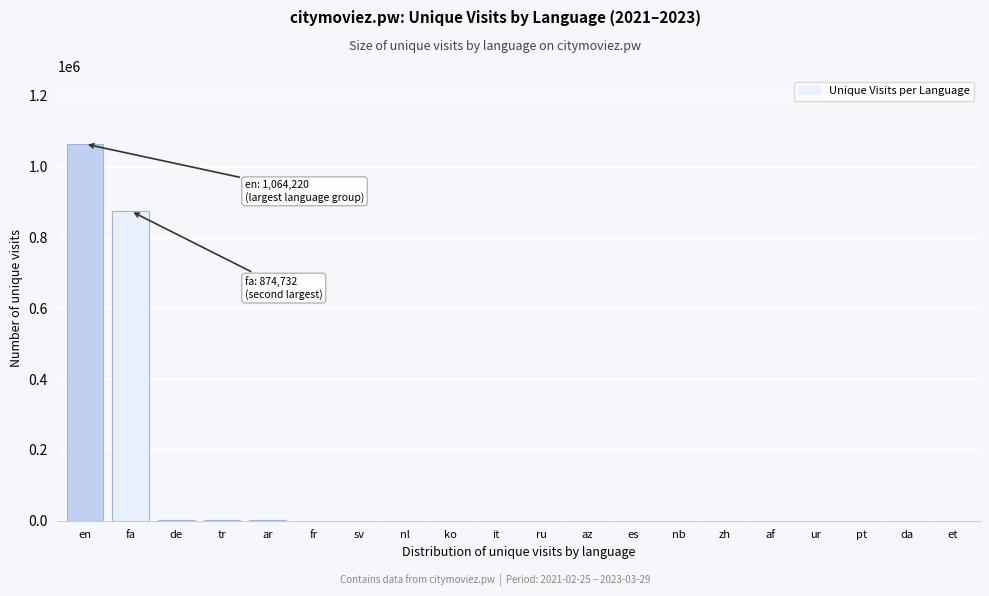

Is it true that the value at en is 1064220?

True